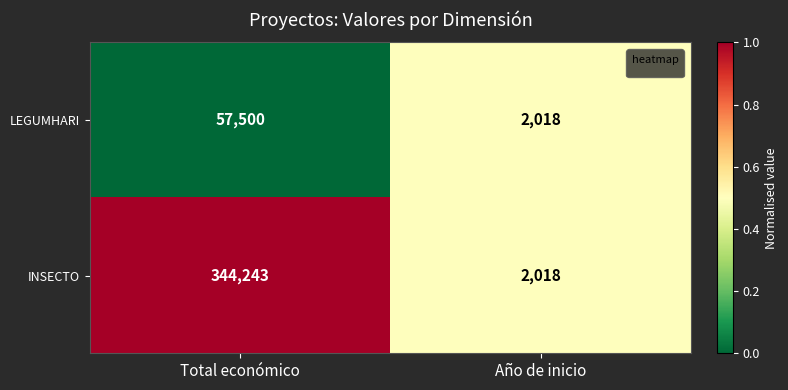

How many data points in INSECTO are less than 344243?

1